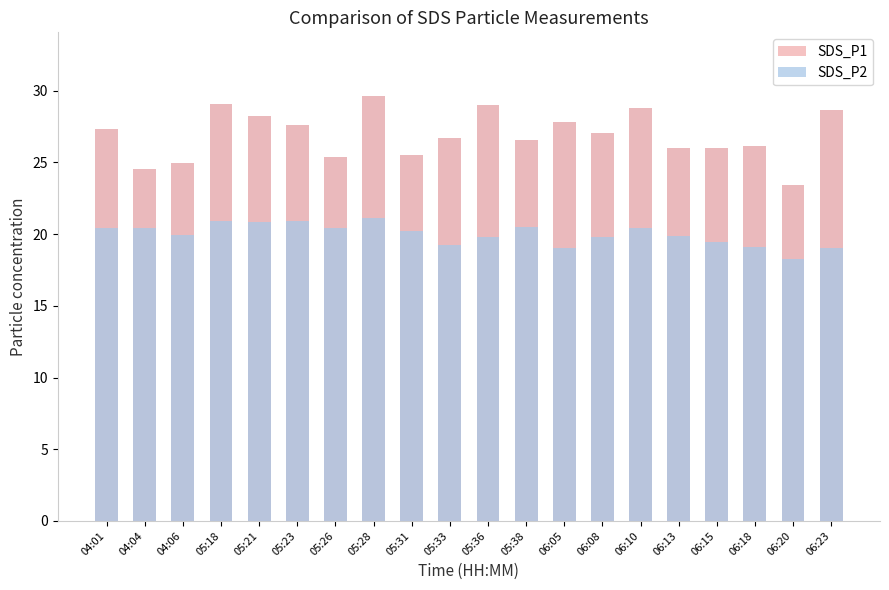

What is the label of the 10th bar from the right?

05:36